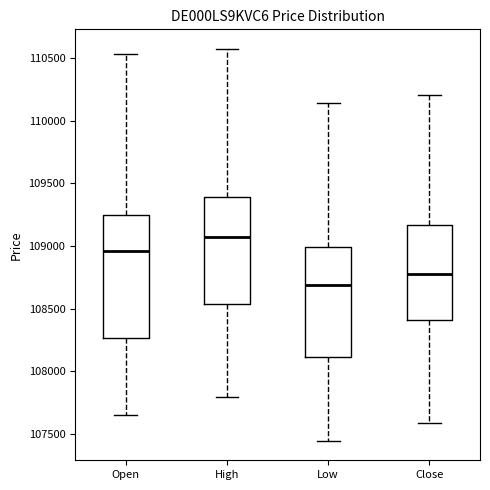

Comparing the boxes themselves (not the whiskers), which one is the tallest?

Open